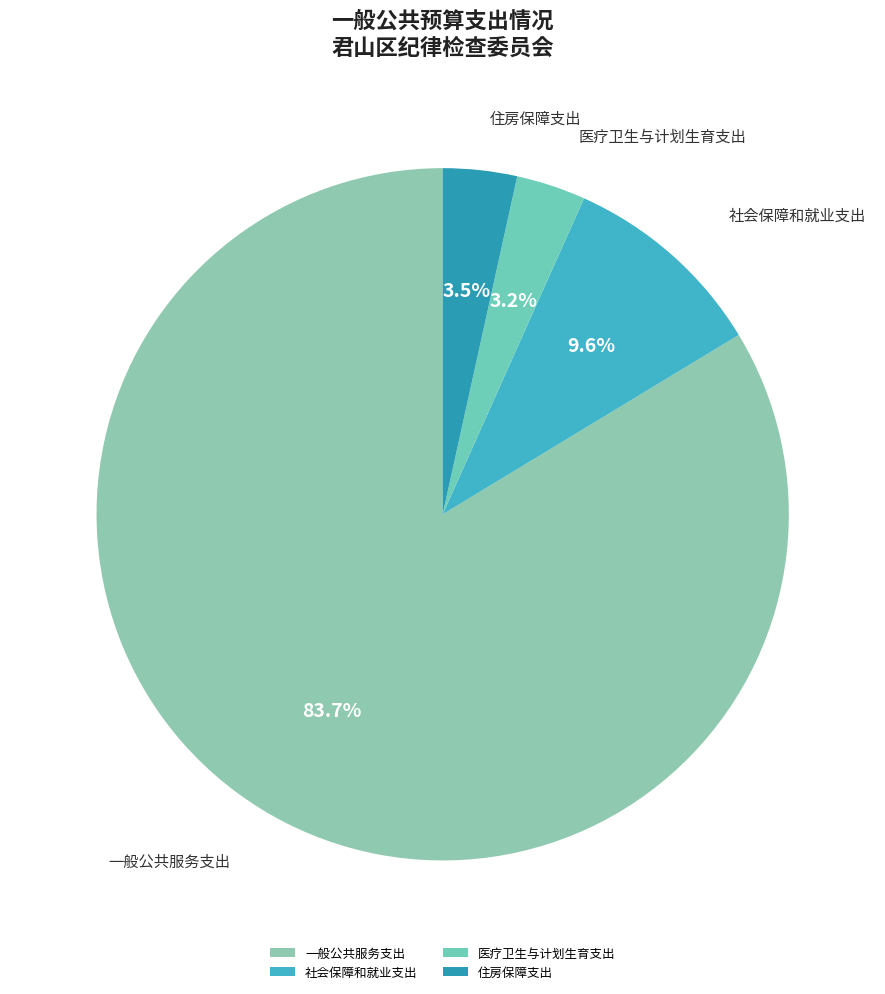

What is the largest slice in the pie chart?

一般公共服务支出